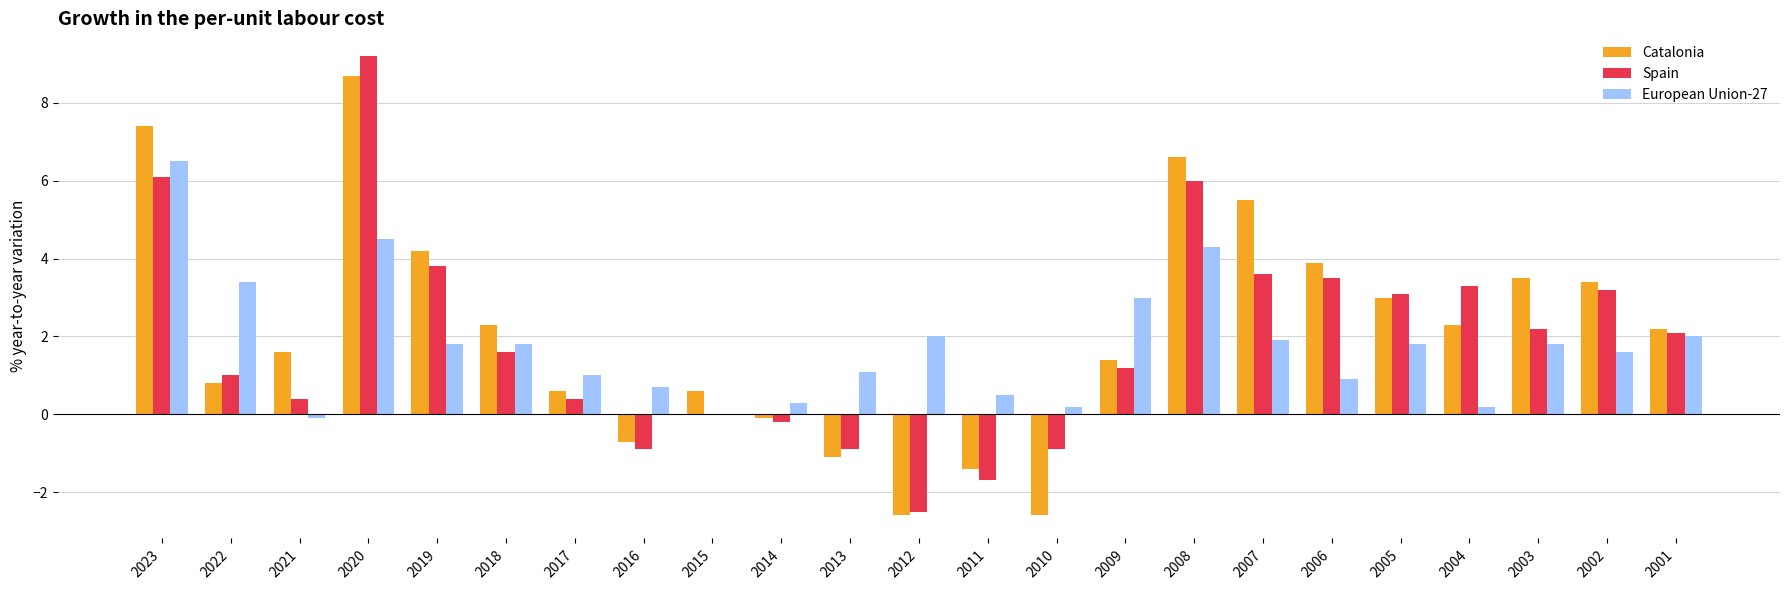

What is the greatest value displayed?

9.2